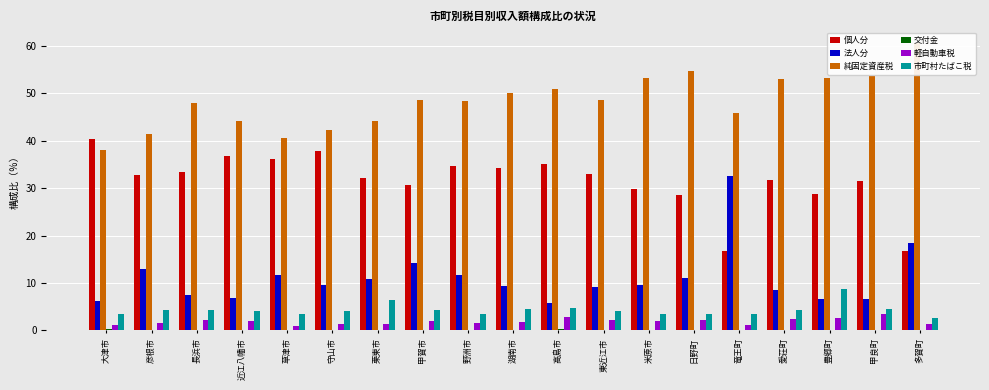

At which label does 純固定資産税 reach its minimum?

大津市